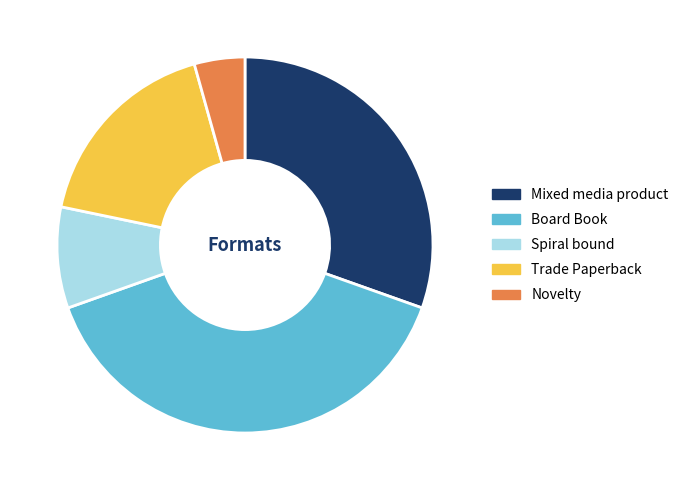

Which category has the smallest portion of the pie?

Novelty